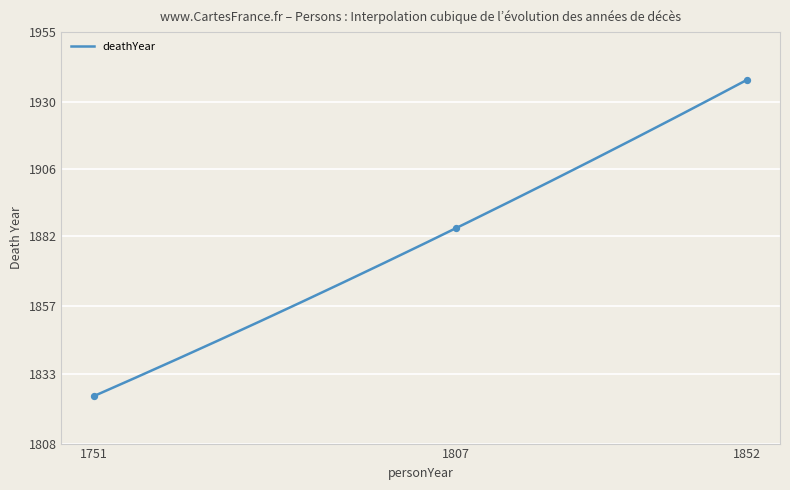

Which has a higher value, 1852 or 1751?

1852